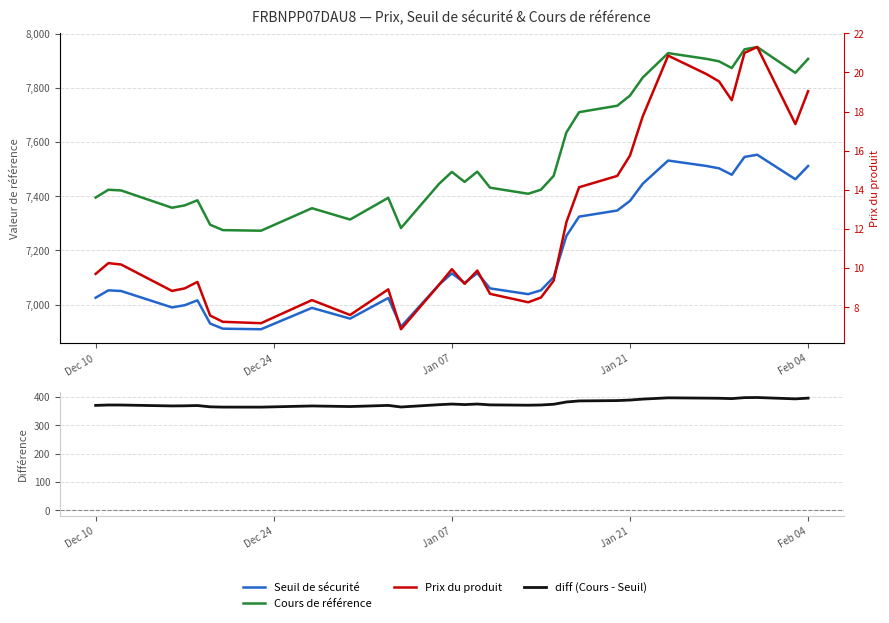

True or false: diff (Cours - Seuil) and Prix du produit cross at least once.

False